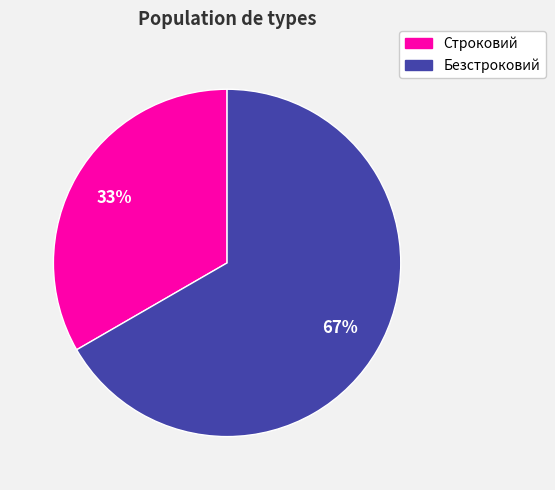

To the nearest percent, what portion does Строковий represent?

33%